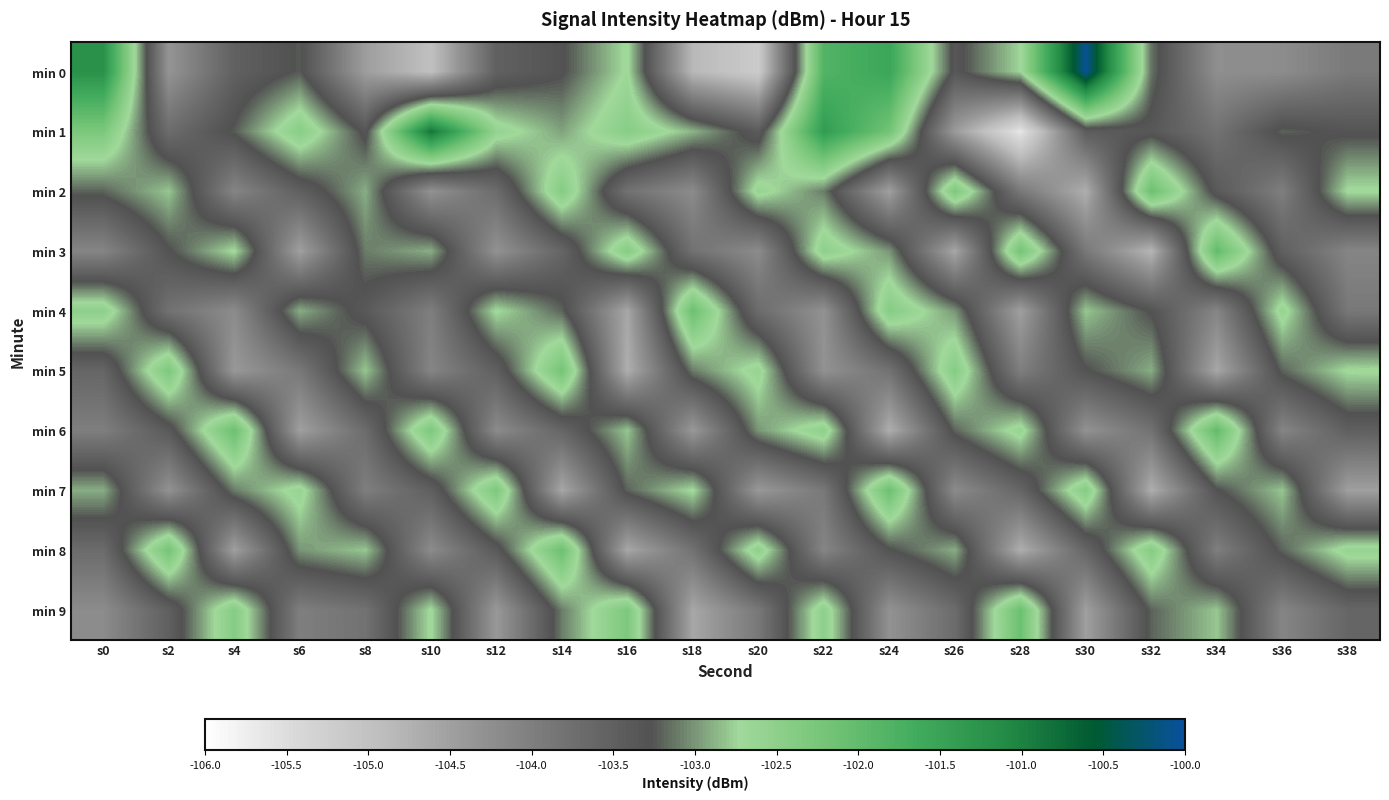

How many distinct data groups are displayed?

10